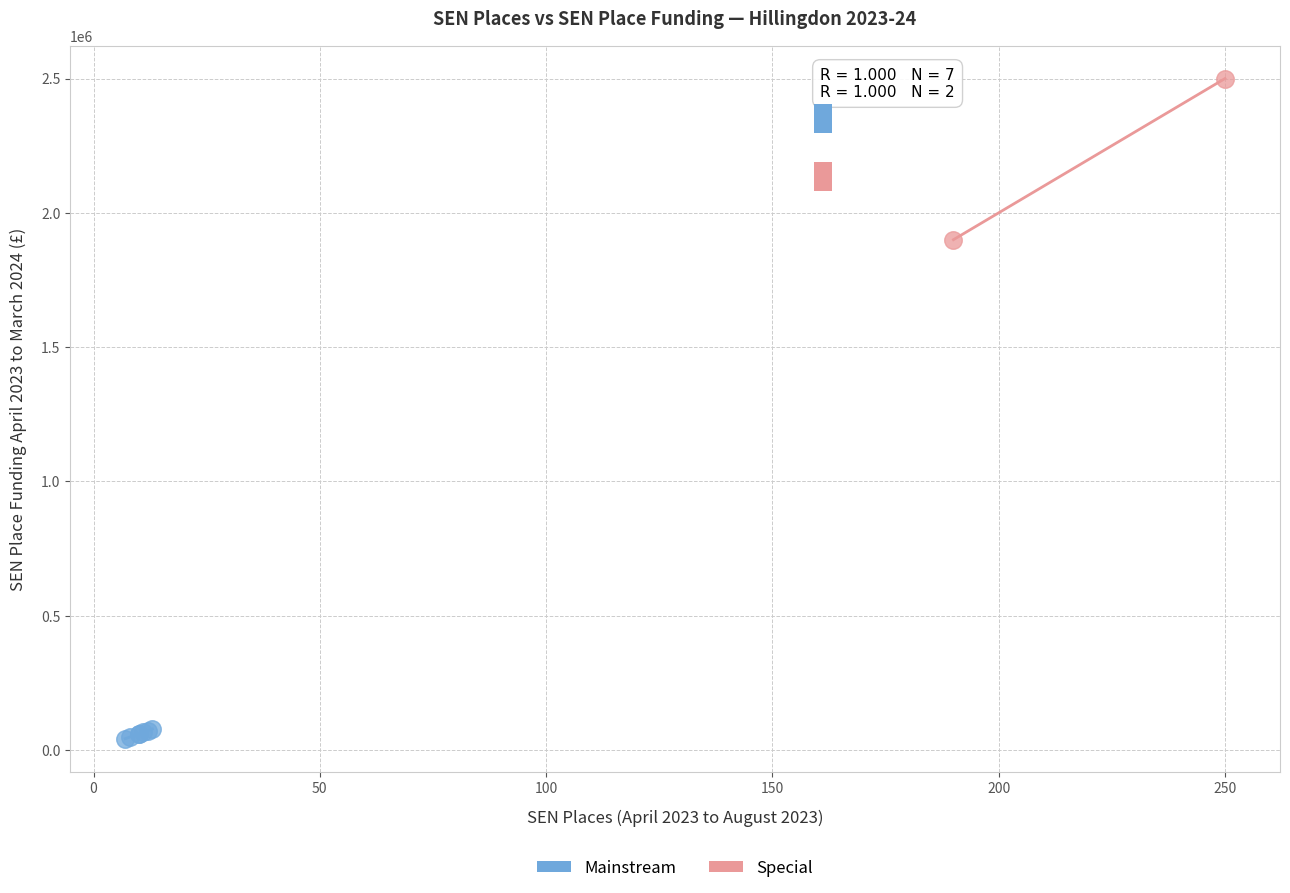

What are all the series names shown in the legend?

Mainstream, Special